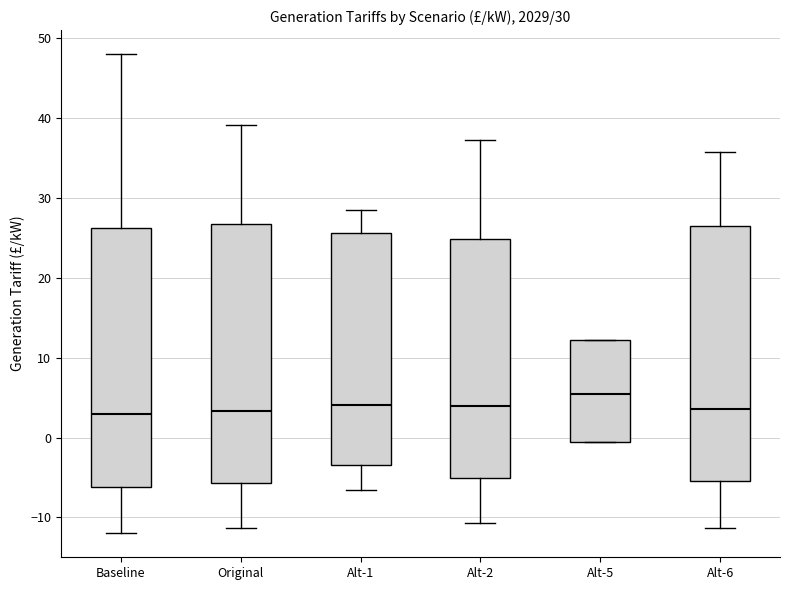

Which box has the highest median line?

Alt-5